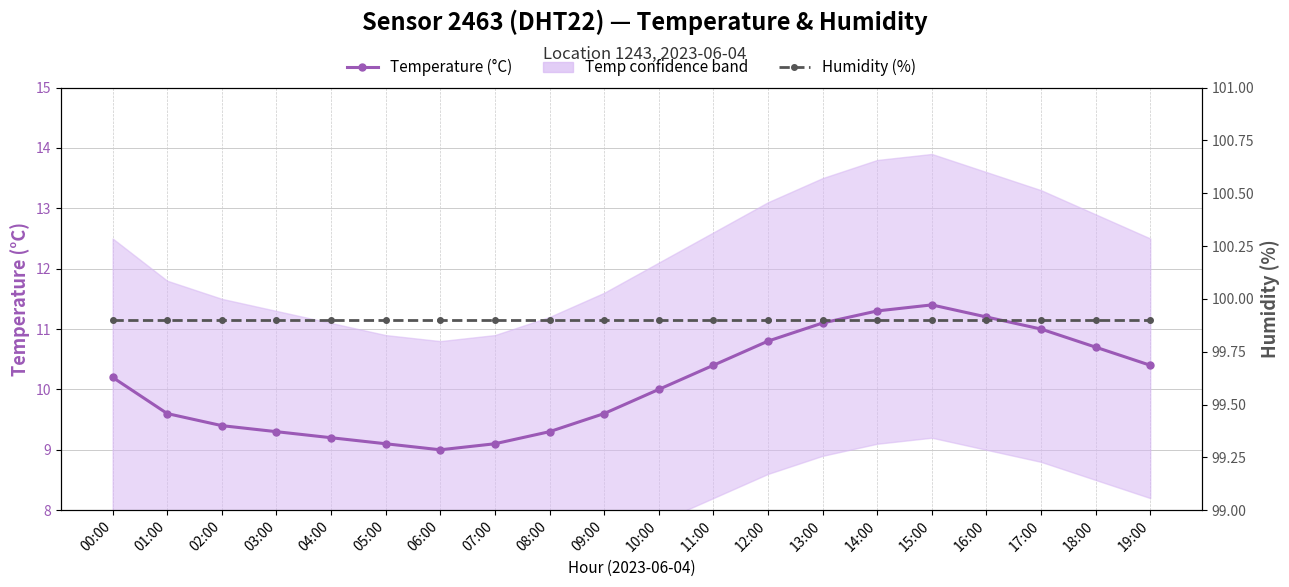

List the series in order of their peak value, lowest first.

Temperature (°C), Humidity (%)